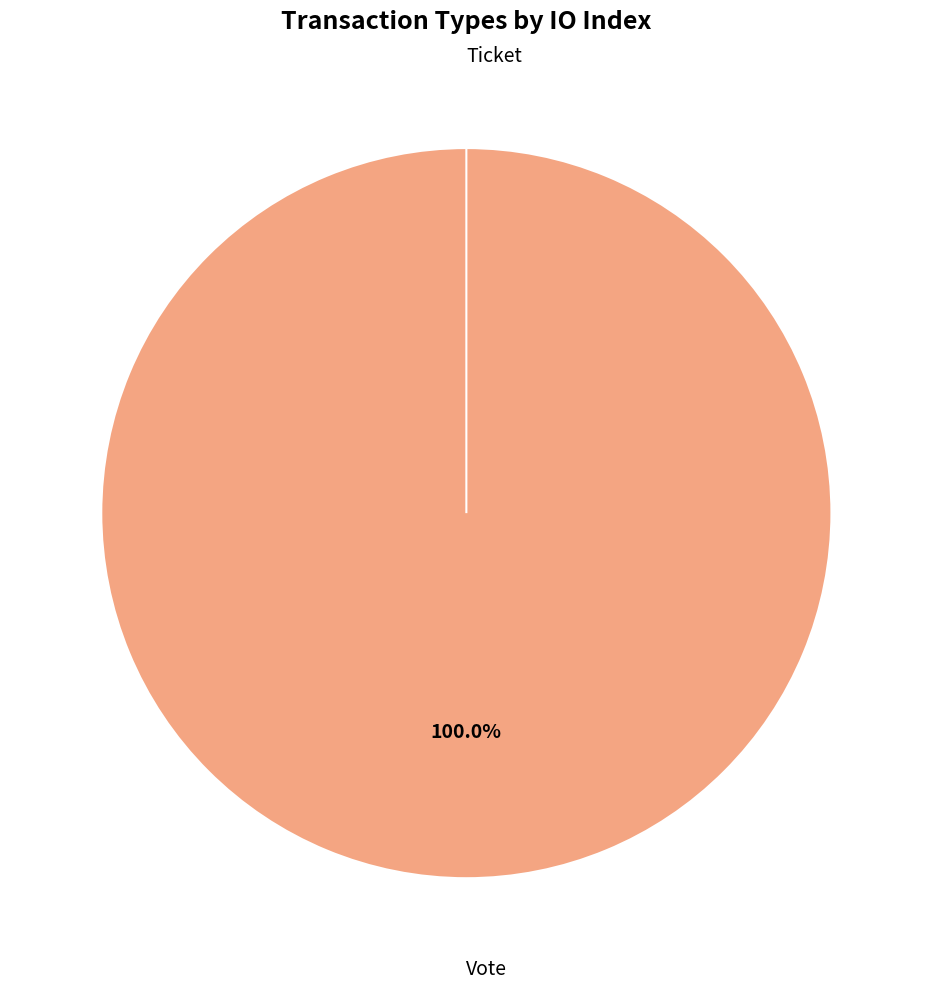

What percentage do Ticket and Vote together represent?

100.0%